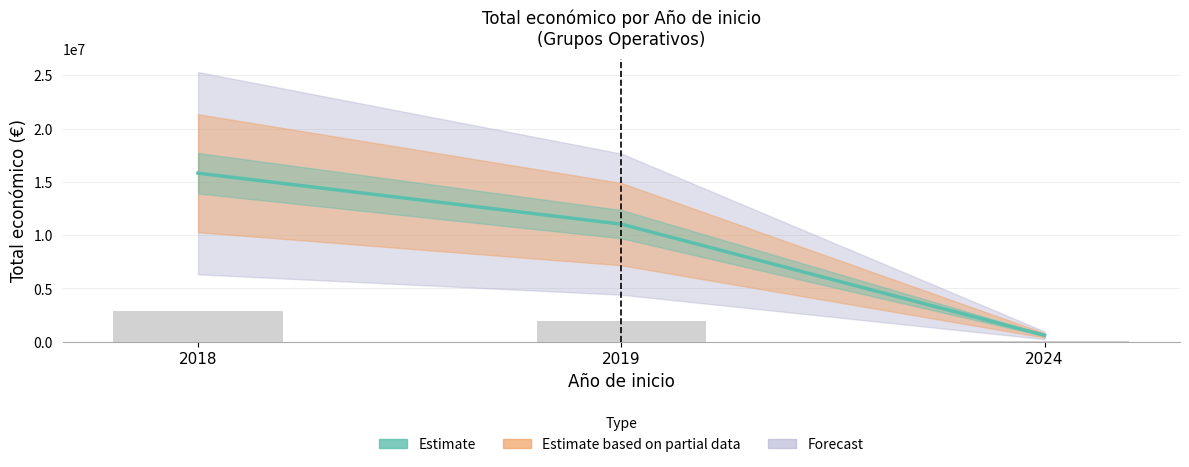

At which category does the chart reach its minimum across all series?

2024